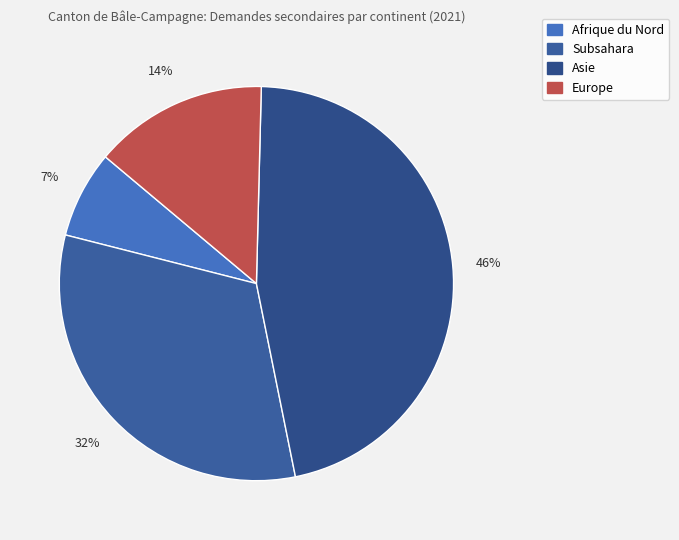

How many segments does this pie chart have?

4